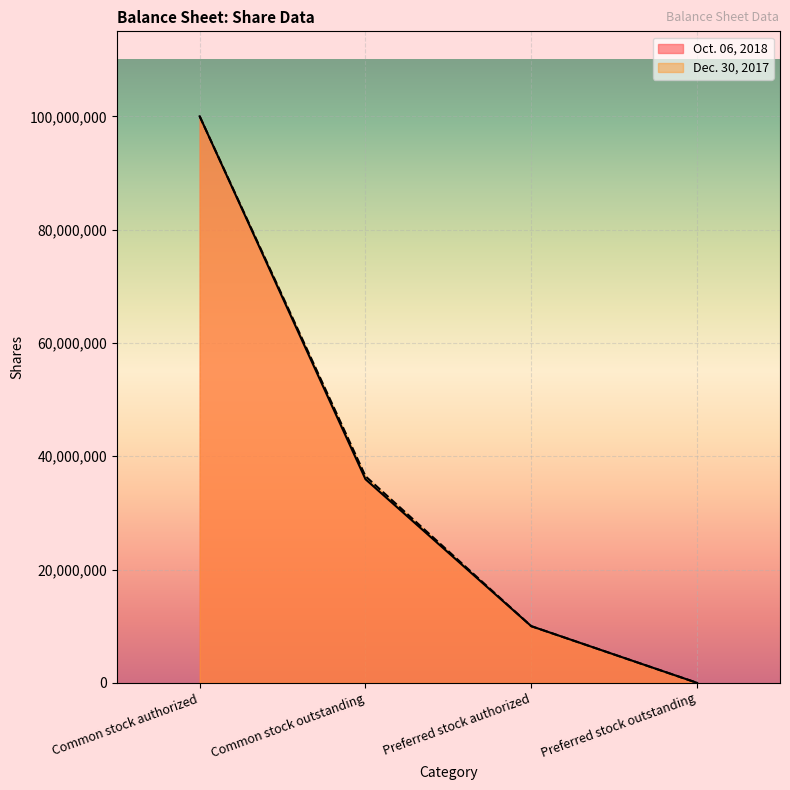

Reading left to right, what are all the values shown in this chart?

Oct. 06, 2018: Common stock authorized=100000000	Common stock outstanding=35938000	Preferred stock authorized=10000000	Preferred stock outstanding=0
Dec. 30, 2017: Common stock authorized=100000000	Common stock outstanding=36466000	Preferred stock authorized=10000000	Preferred stock outstanding=0